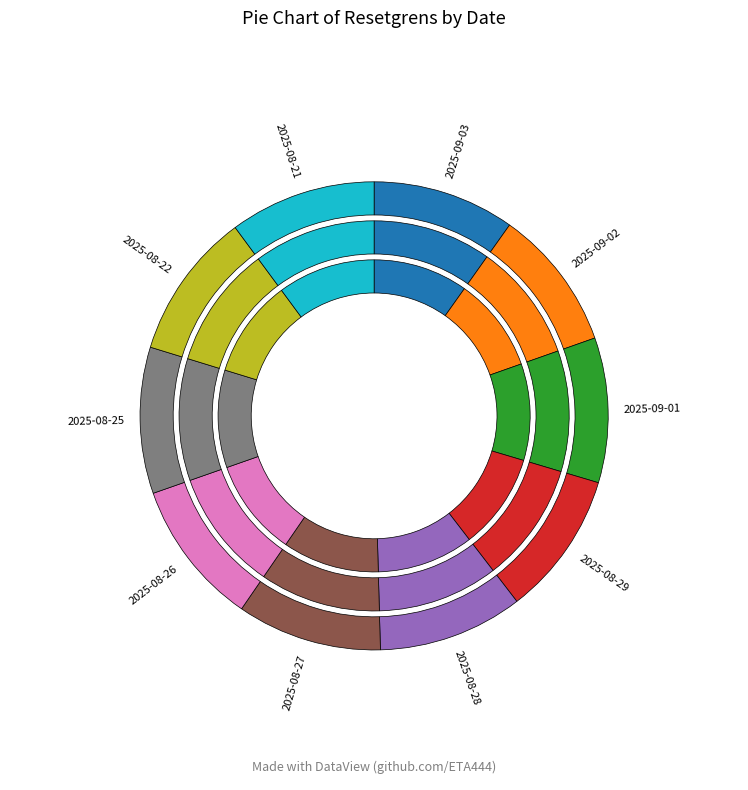

To the nearest percent, what percentage of the pie is 2025-08-29?

10%